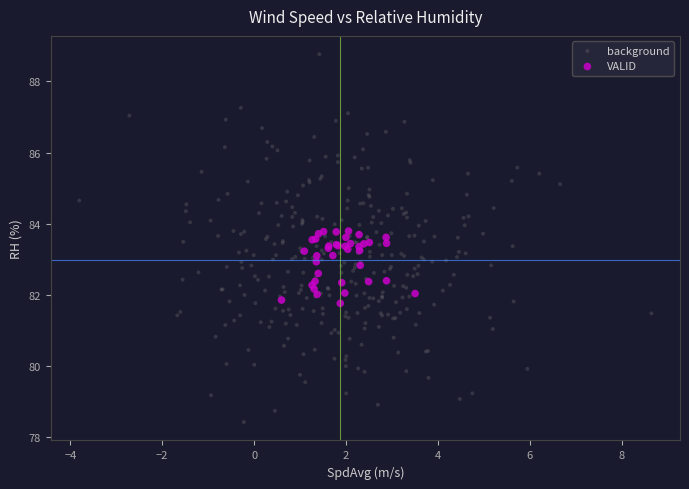

Which series contains the highest Y value?

background